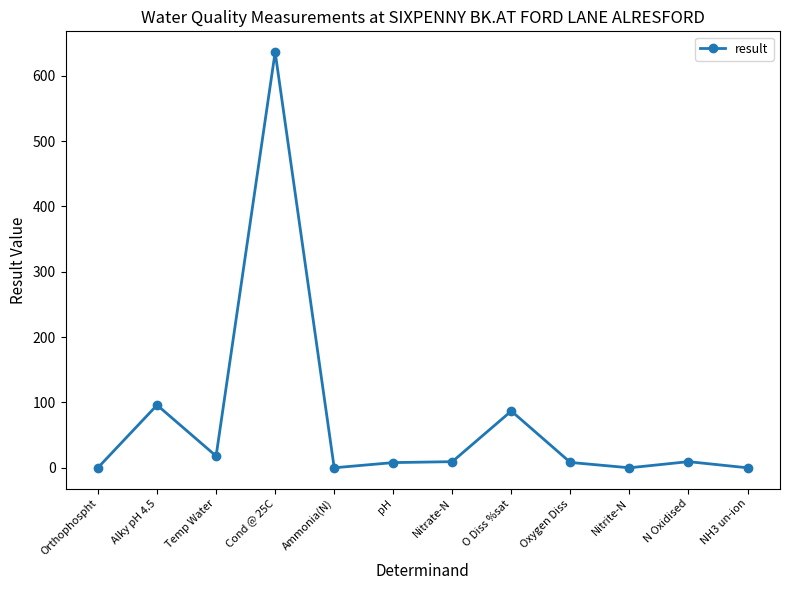

Count the number of categories in the chart.

12